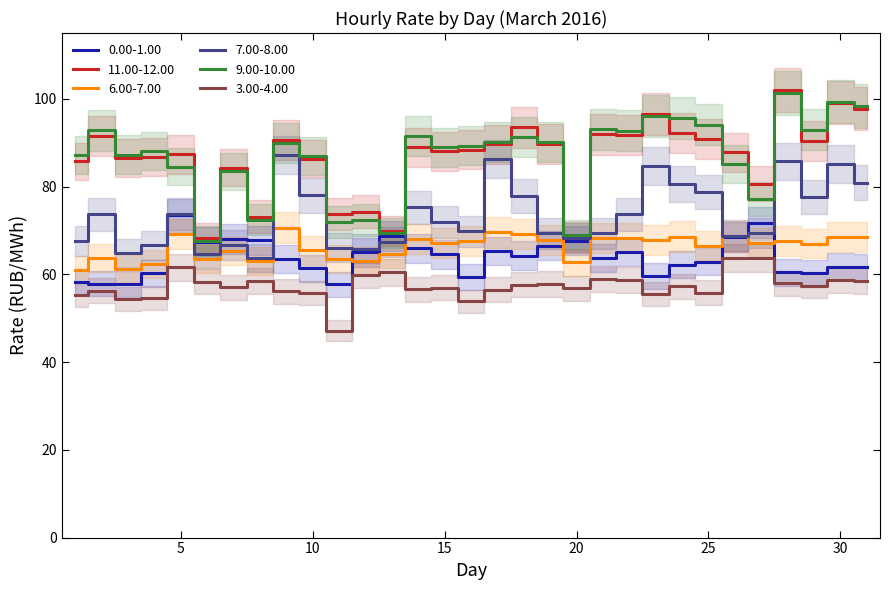

How many lines are shown in the chart?

6